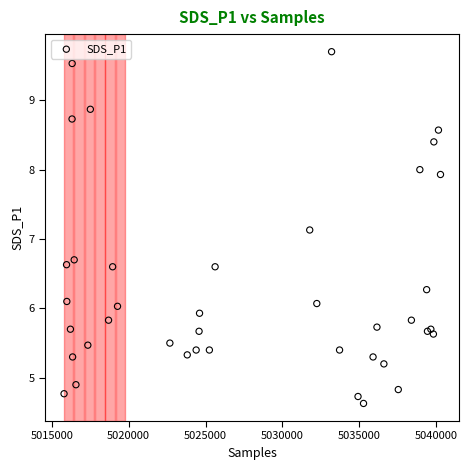

What Y value in the scatter plot is closest to 7?

7.1